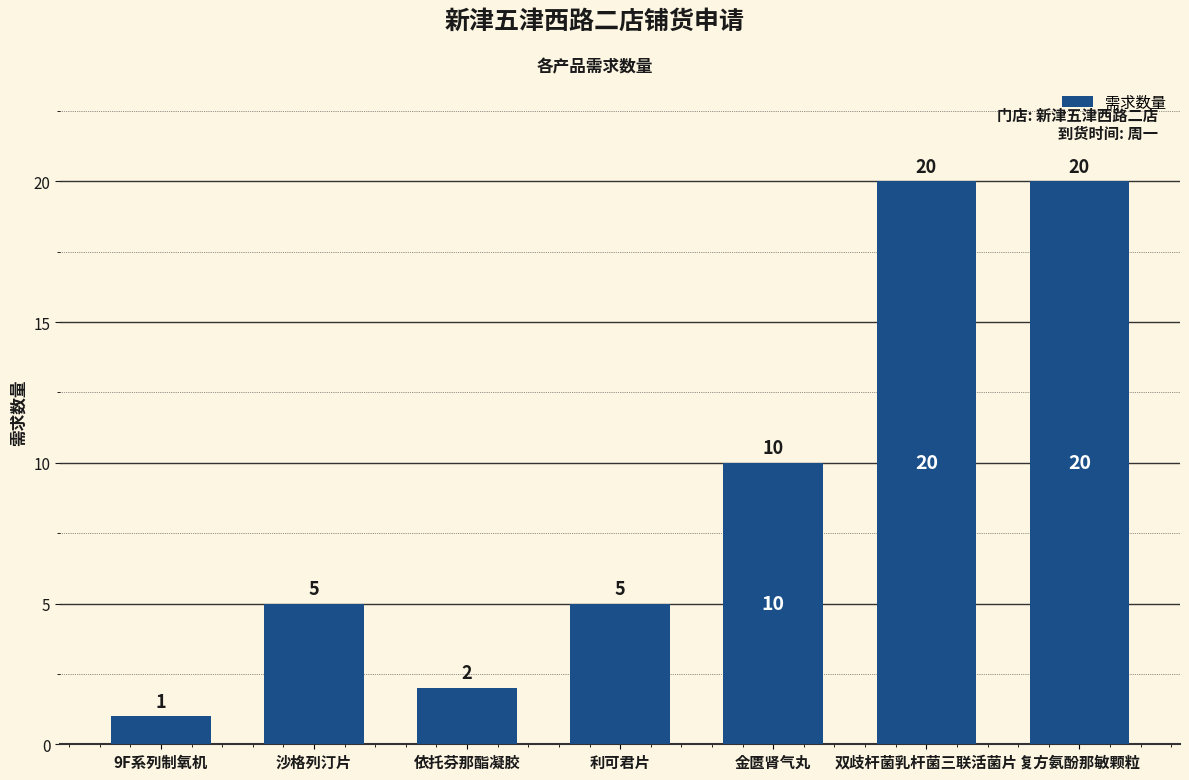

What is the greatest value displayed?

20